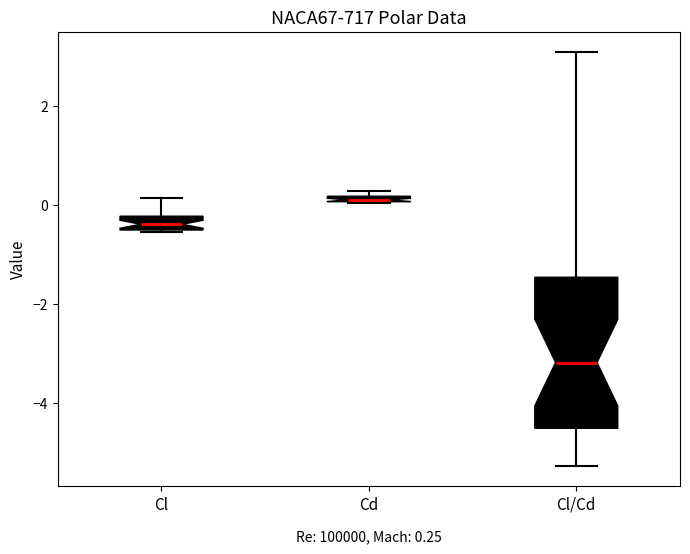

Which box is the tallest, from its lower edge to its upper edge?

Cl/Cd